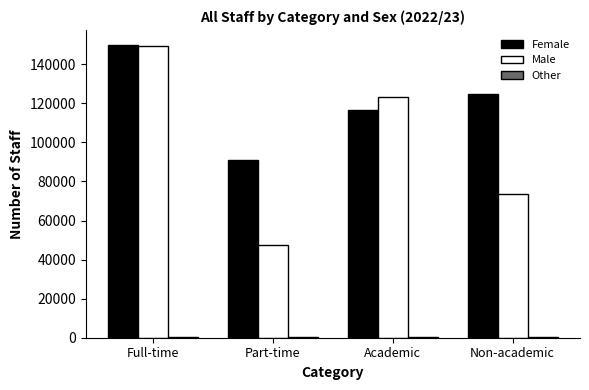

Where is Female nearest to the value 120597?

Academic